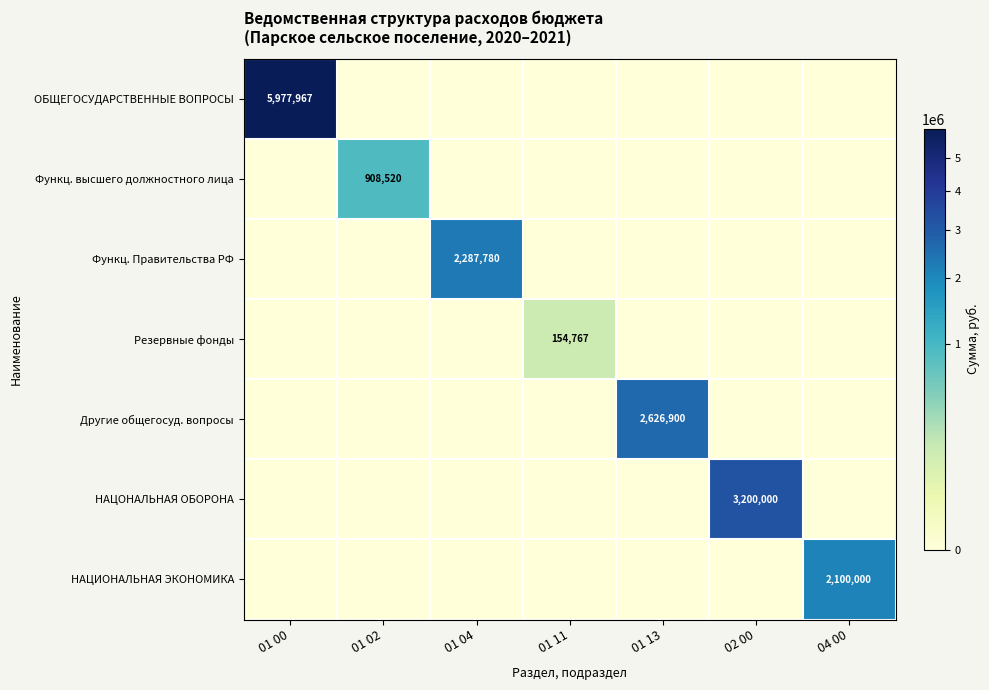

True or false: Функц. высшего должностного лица has a value of 1597510 at 01 02.

False